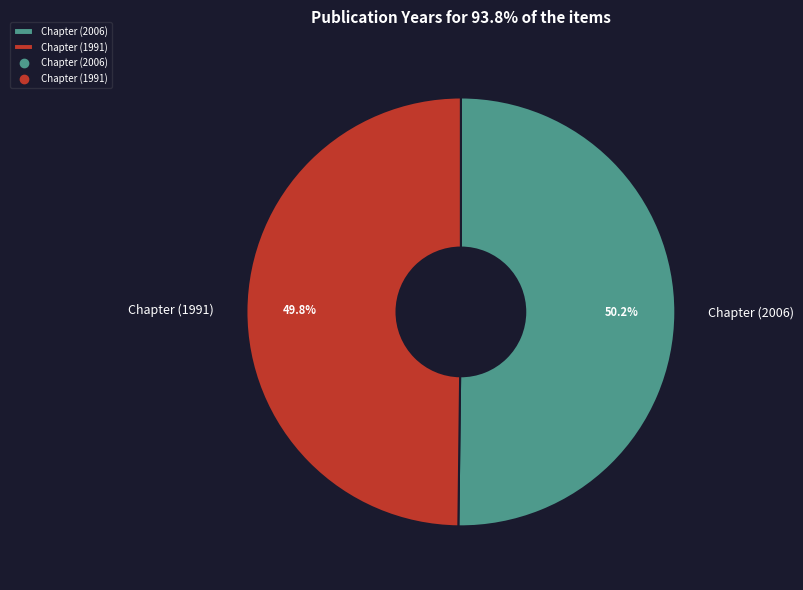

Do Chapter (1991) and Chapter (2006) together represent more than half of the pie?

Yes